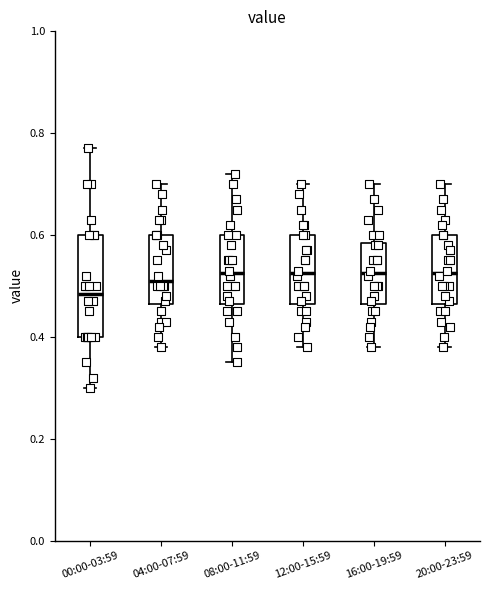

Comparing the boxes themselves (not the whiskers), which one is the tallest?

00:00-03:59